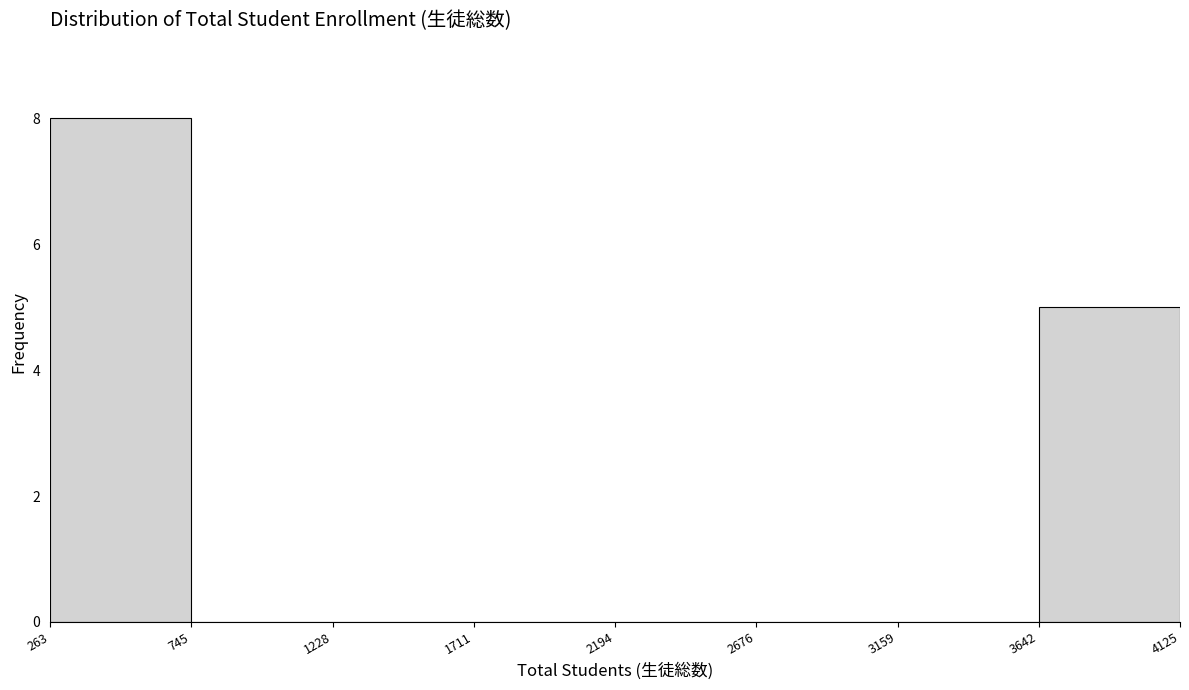

Reading left to right, transcribe this chart: for each bar, give the range it covers on the x-axis and its height. The values are not printed on the chart, so give them approximately, as read against the axis.

263 to 745: 8
745 to 1228: 0
1228 to 1711: 0
1711 to 2194: 0
2194 to 2676: 0
2676 to 3159: 0
3159 to 3642: 0
3642 to 4125: 5